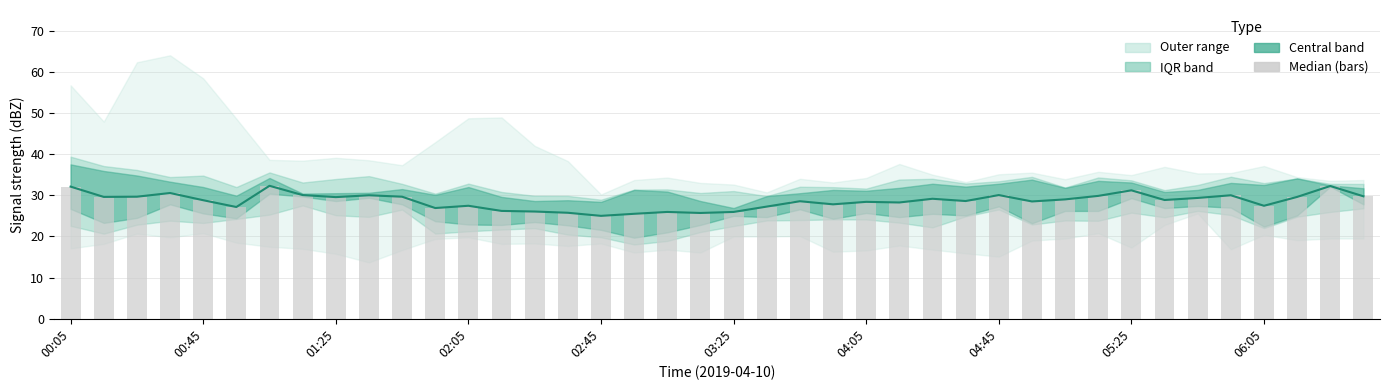

Between 23 and 30, which is larger?

30